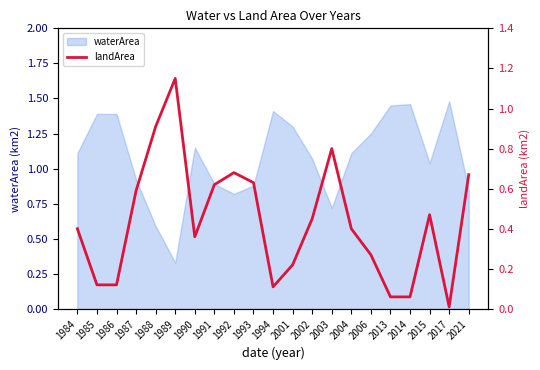

Where is the data nearest to the value 0?

2017